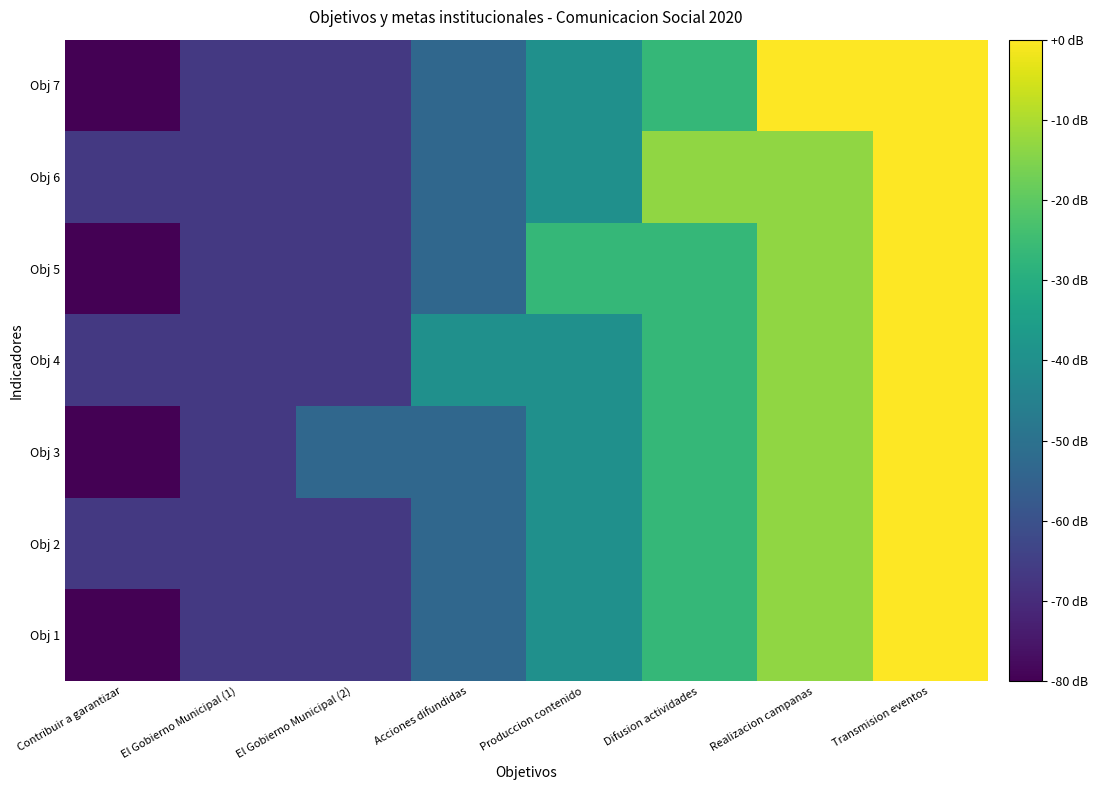

Reading right to left, transcribe all the data shown in this chart.

Obj 1: Transmision eventos=0.0	Realizacion campanas=-13.3	Difusion actividades=-26.7	Produccion contenido=-40.0	Acciones difundidas=-53.3	El Gobierno Municipal (2)=-66.7	El Gobierno Municipal (1)=-66.7	Contribuir a garantizar=-80.0
Obj 2: Transmision eventos=0.0	Realizacion campanas=-13.3	Difusion actividades=-26.7	Produccion contenido=-40.0	Acciones difundidas=-53.3	El Gobierno Municipal (2)=-66.7	El Gobierno Municipal (1)=-66.7	Contribuir a garantizar=-66.7
Obj 3: Transmision eventos=0.0	Realizacion campanas=-13.3	Difusion actividades=-26.7	Produccion contenido=-40.0	Acciones difundidas=-53.3	El Gobierno Municipal (2)=-53.3	El Gobierno Municipal (1)=-66.7	Contribuir a garantizar=-80.0
Obj 4: Transmision eventos=0.0	Realizacion campanas=-13.3	Difusion actividades=-26.7	Produccion contenido=-40.0	Acciones difundidas=-40.0	El Gobierno Municipal (2)=-66.7	El Gobierno Municipal (1)=-66.7	Contribuir a garantizar=-66.7
Obj 5: Transmision eventos=0.0	Realizacion campanas=-13.3	Difusion actividades=-26.7	Produccion contenido=-26.7	Acciones difundidas=-53.3	El Gobierno Municipal (2)=-66.7	El Gobierno Municipal (1)=-66.7	Contribuir a garantizar=-80.0
Obj 6: Transmision eventos=0.0	Realizacion campanas=-13.3	Difusion actividades=-13.3	Produccion contenido=-40.0	Acciones difundidas=-53.3	El Gobierno Municipal (2)=-66.7	El Gobierno Municipal (1)=-66.7	Contribuir a garantizar=-66.7
Obj 7: Transmision eventos=0.0	Realizacion campanas=0.0	Difusion actividades=-26.7	Produccion contenido=-40.0	Acciones difundidas=-53.3	El Gobierno Municipal (2)=-66.7	El Gobierno Municipal (1)=-66.7	Contribuir a garantizar=-80.0